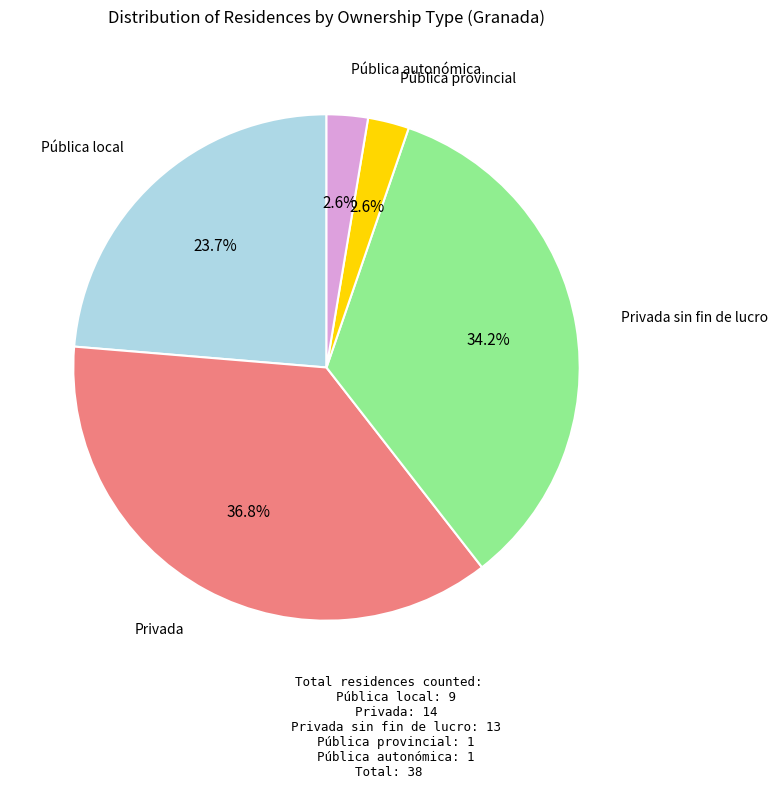

Does any single category account for the majority?

No